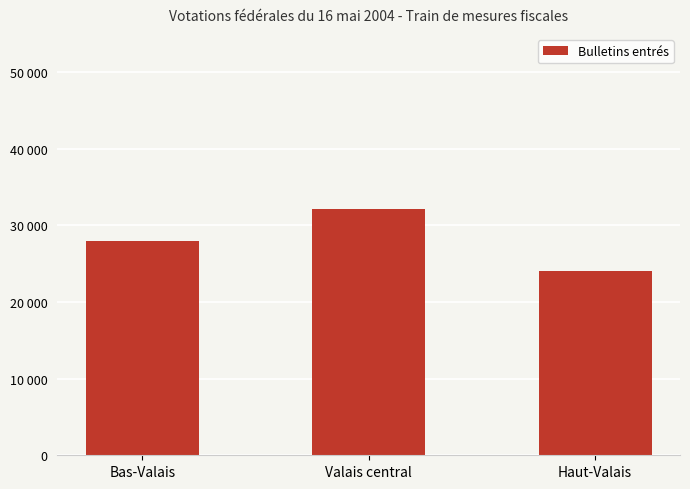

List the labels in order of value, smallest first.

Haut-Valais, Bas-Valais, Valais central